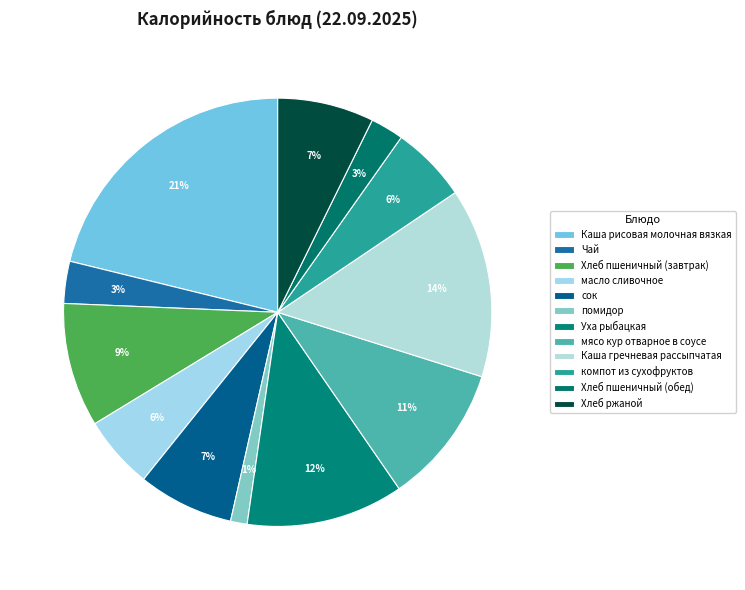

How many slices are in this pie chart?

12